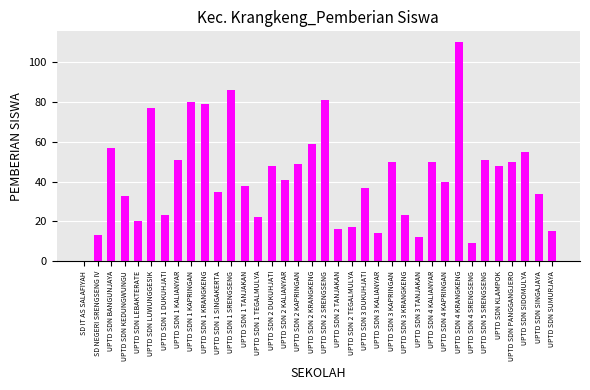

What is the change in value from UPTD SDN 2 KRANGKENG to UPTD SDN 3 DUKUHJATI?

-22